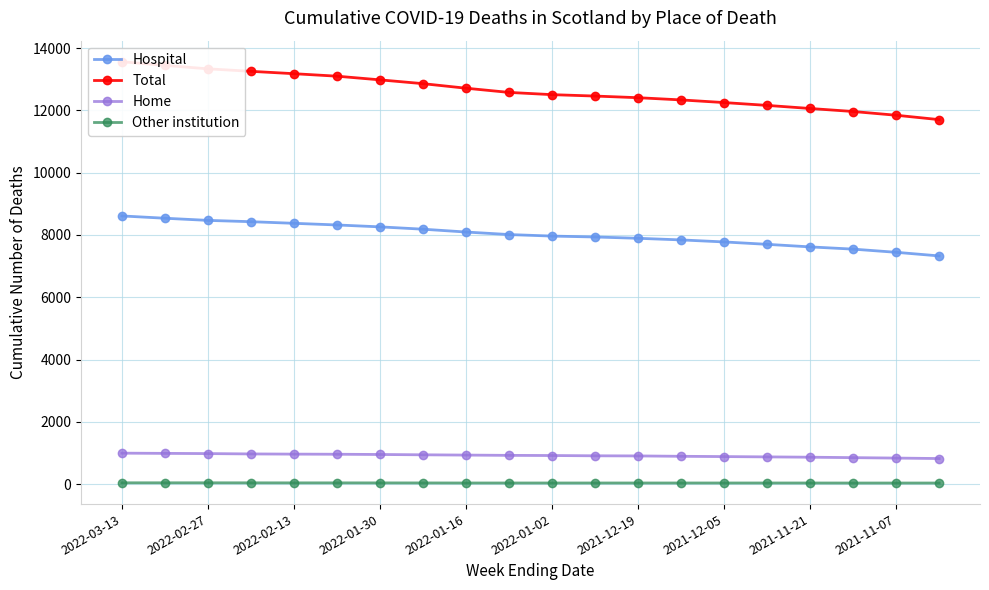

At which category is the sum across all series the highest?

2022-03-13